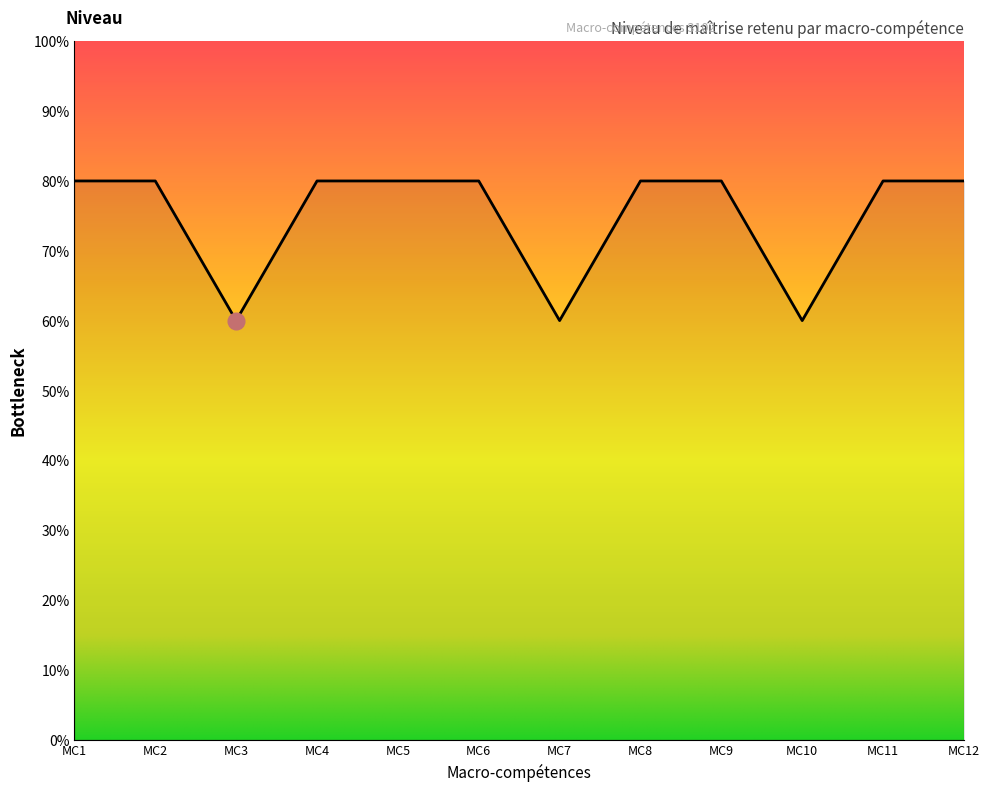

Is this an area chart (filled region under the line)?

Yes